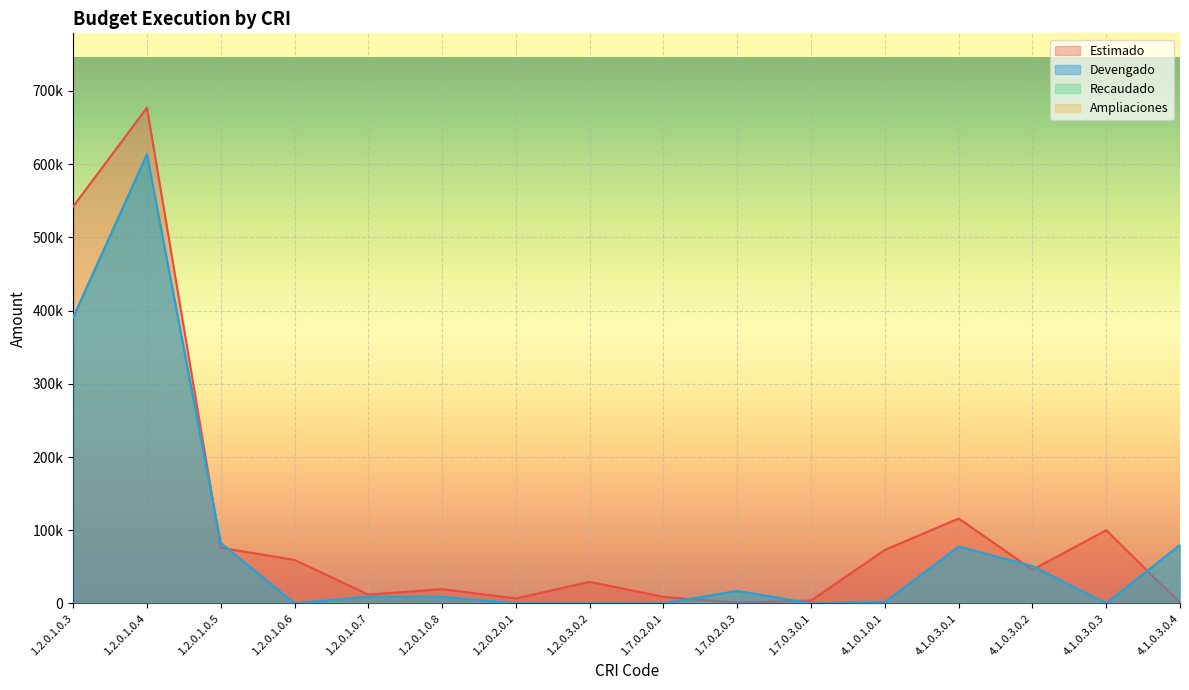

What is the difference between the maximum and second lowest values in the Recaudado series?

613255.2